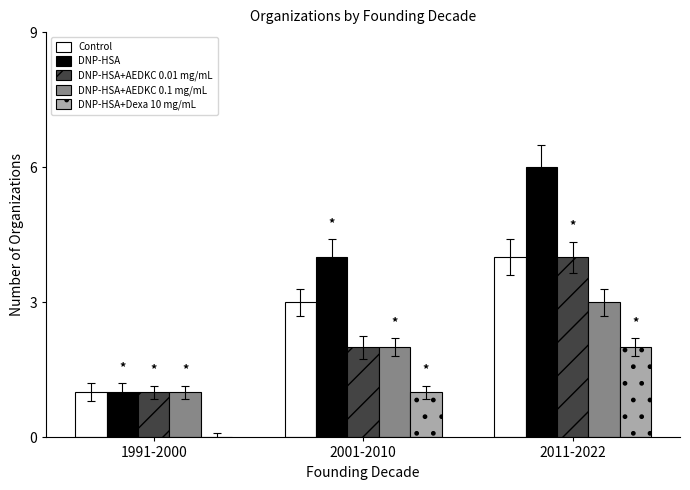

Between 1991-2000 and 2001-2010, which series saw the biggest shift?

DNP-HSA